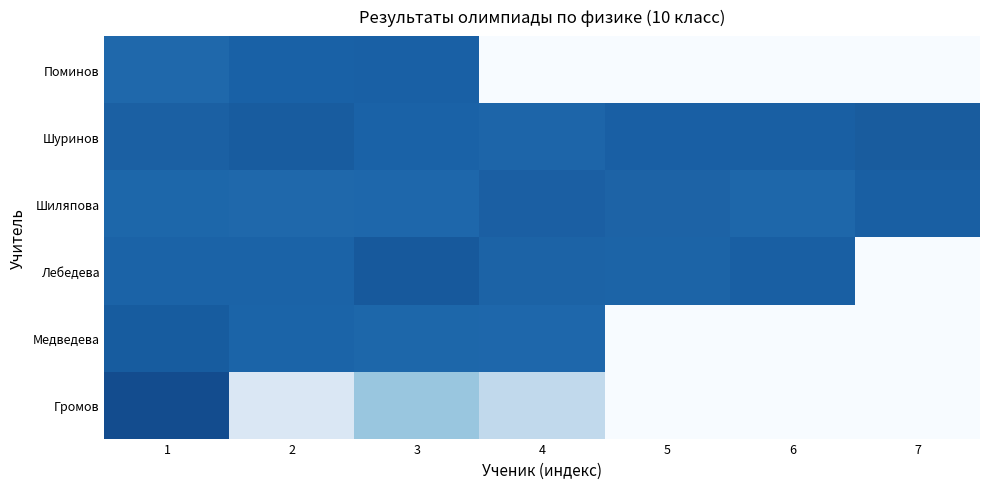

What is the total value across all series at 7?

20